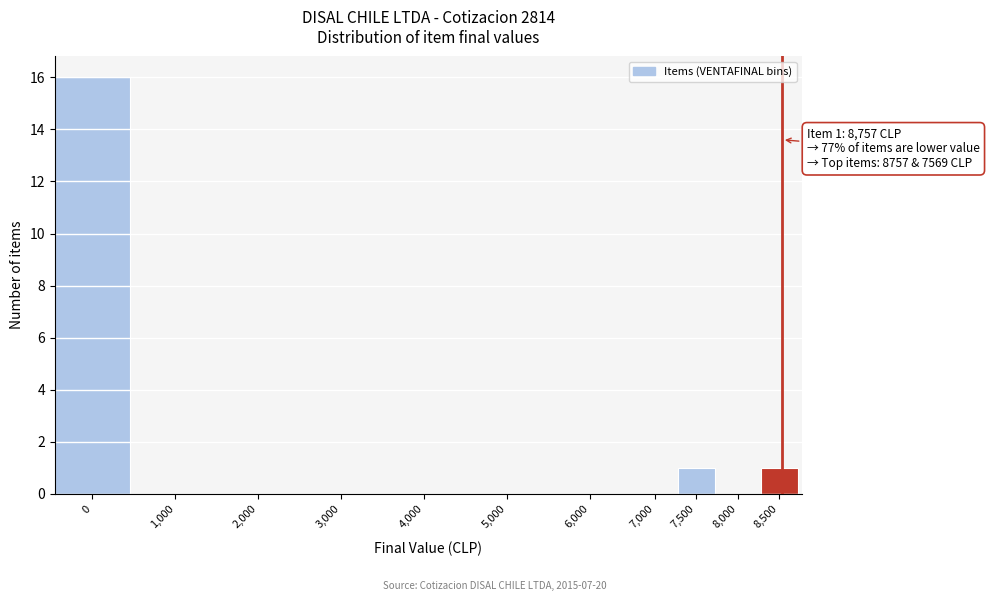

Reading left to right, list all the values displayed in this chart.

0=16	1,000=0	2,000=0	3,000=0	4,000=0	5,000=0	6,000=0	7,000=0	7,500=1	8,000=0	8,500=1